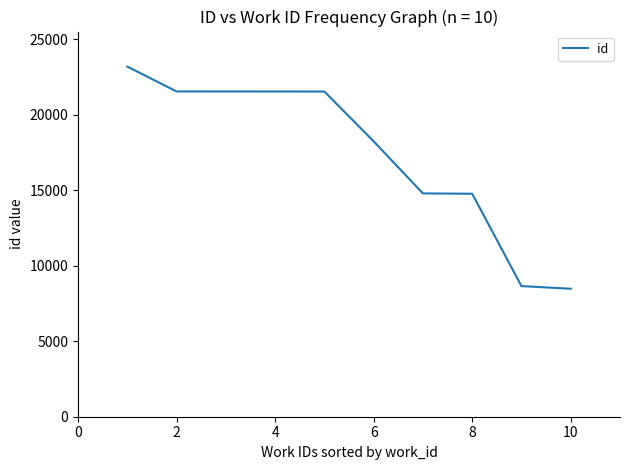

What is the difference between the maximum and minimum values?

14717